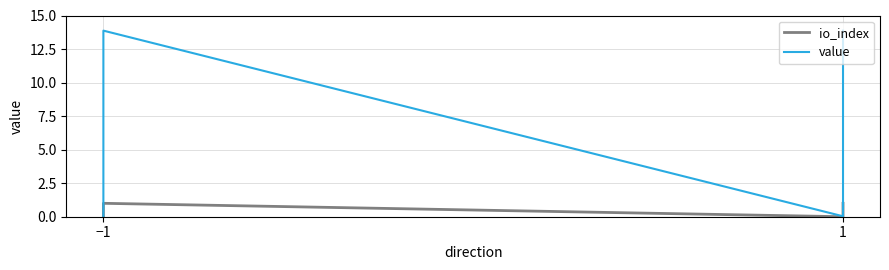

Rank the series by their average value, from highest to lowest.

value, io_index